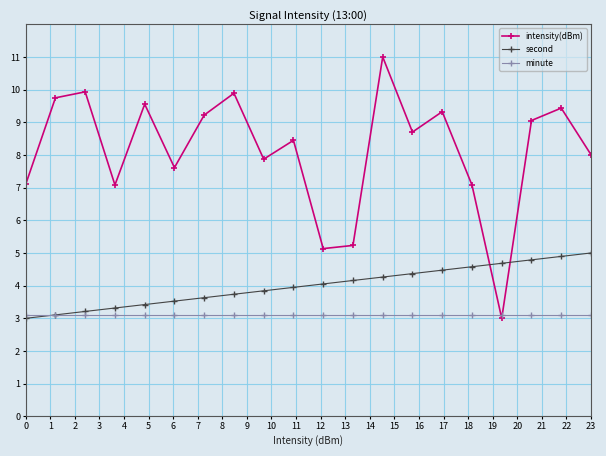

How many times do second and minute cross each other?

1